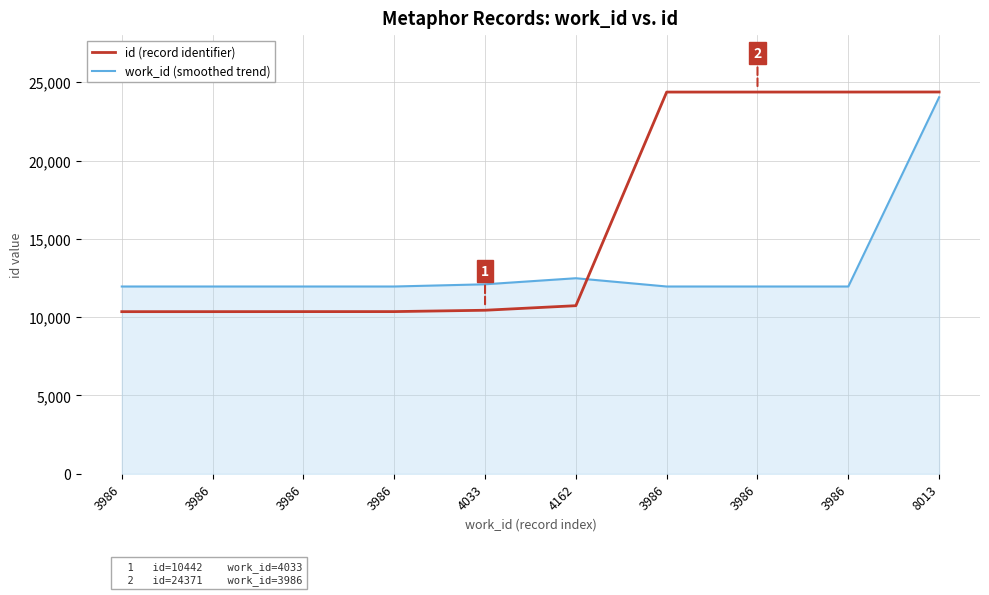

Which label corresponds to the smallest value in the chart?

3986